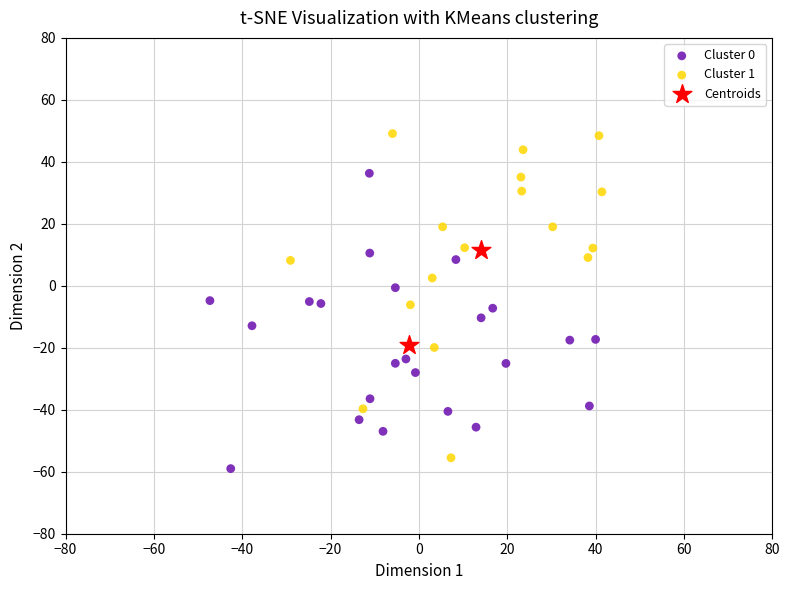

What are all the series names shown in the legend?

Cluster 0, Cluster 1, Centroids